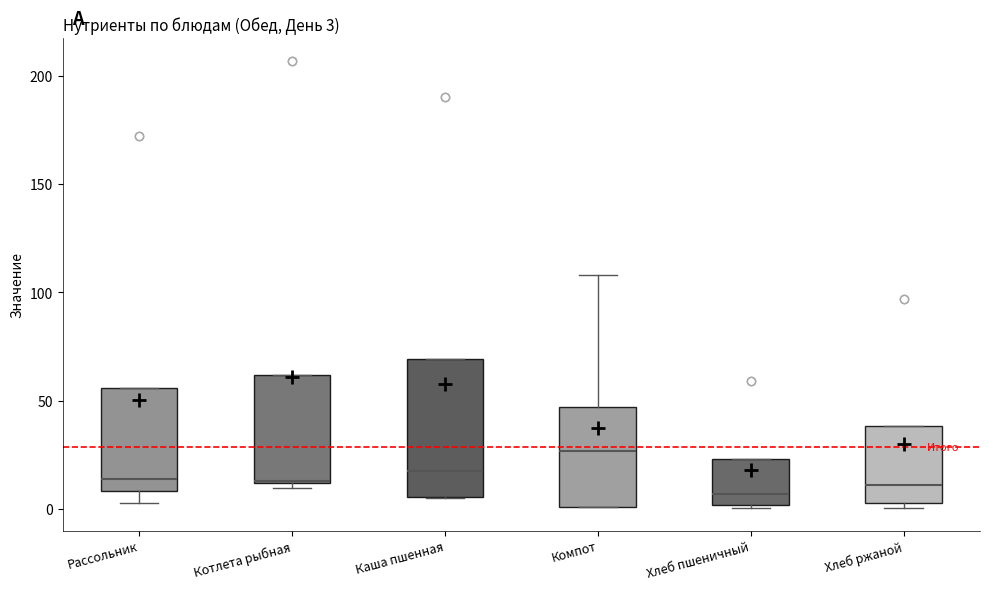

Which box is the tallest, from its lower edge to its upper edge?

Каша пшенная